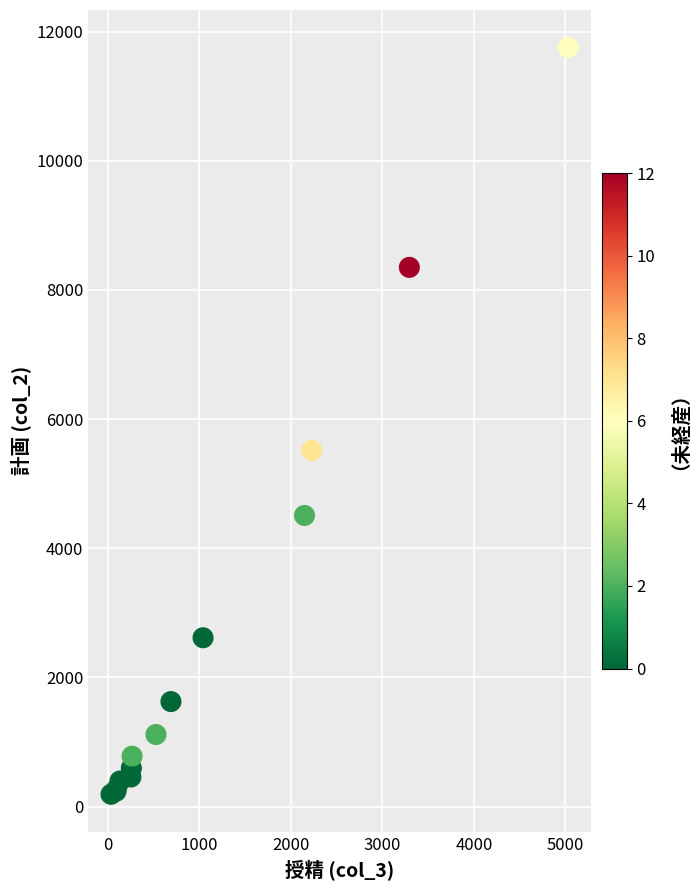

What Y value in the scatter plot is closest to 5973?

5517